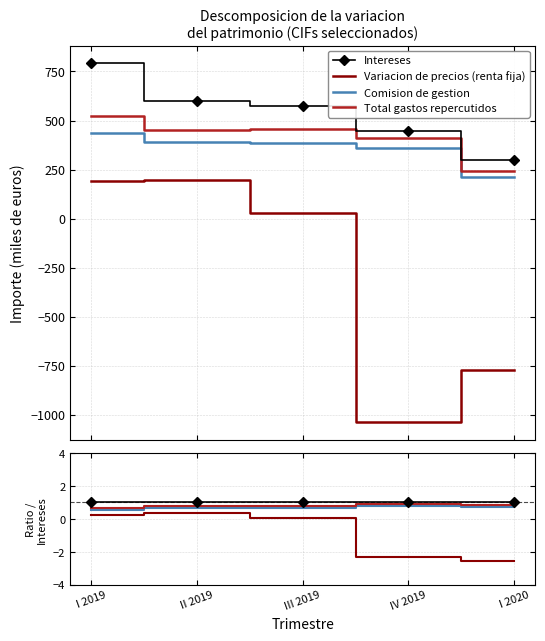

Reading right to left, what are all the values shown in this chart?

Intereses: I 2020=1.0	IV 2019=1.0	III 2019=1.0	II 2019=1.0	I 2019=1.0
Variacion de precios (renta fija): I 2020=-2.6	IV 2019=-2.3	III 2019=0.1	II 2019=0.3	I 2019=0.2
Comision de gestion: I 2020=0.7	IV 2019=0.8	III 2019=0.7	II 2019=0.7	I 2019=0.6
Total gastos repercutidos: I 2020=0.8	IV 2019=0.9	III 2019=0.8	II 2019=0.8	I 2019=0.7